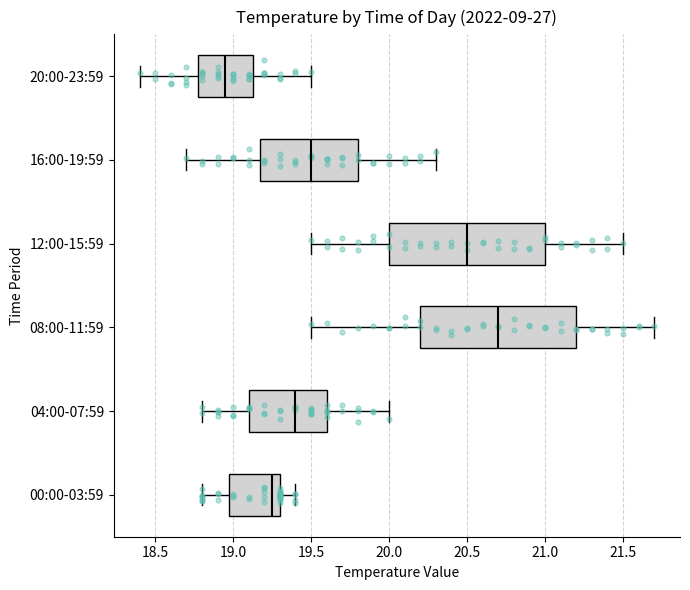

Where does the left whisker of the box for 04:00-07:59 end on the x-axis? The values are not printed on the chart, so give them approximately, as read against the axis.

18.80